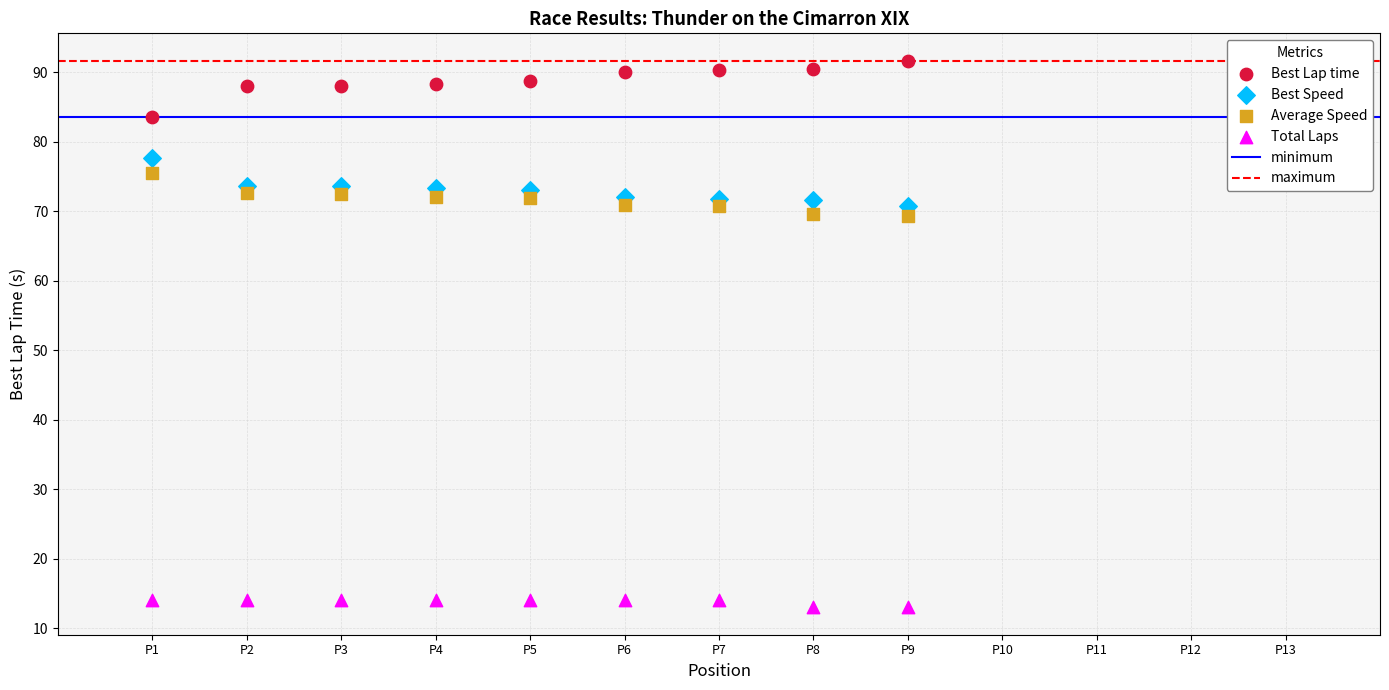

Which series contains the highest Y value?

Best Lap time